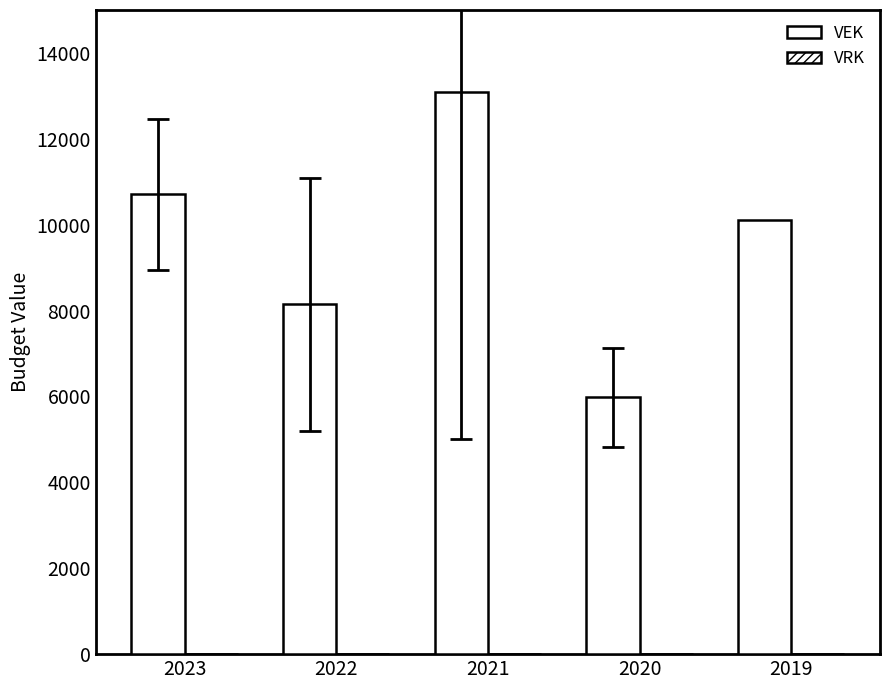

Count the number of categories in the chart.

5